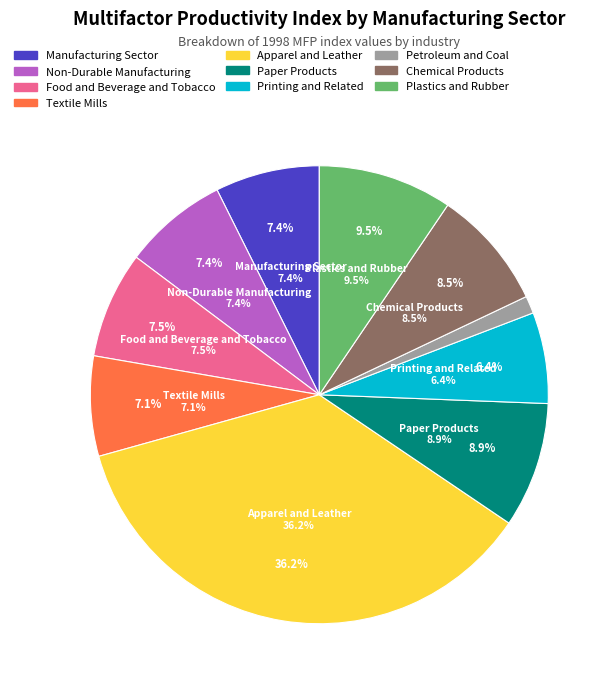

Count the number of slices in the pie.

10